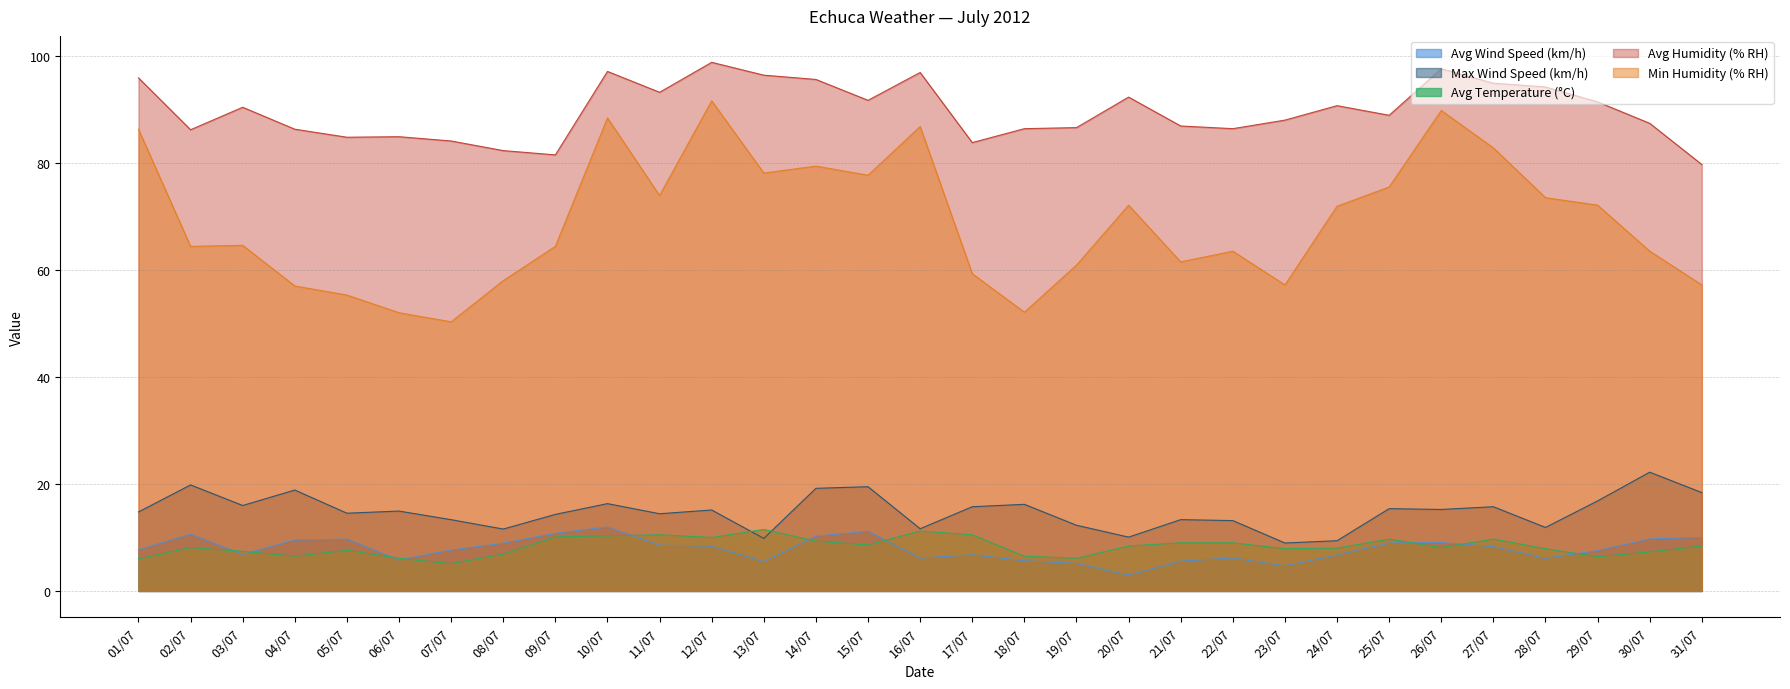

True or false: Max Wind Speed (km/h) and Min Humidity (% RH) intersect in this chart.

False